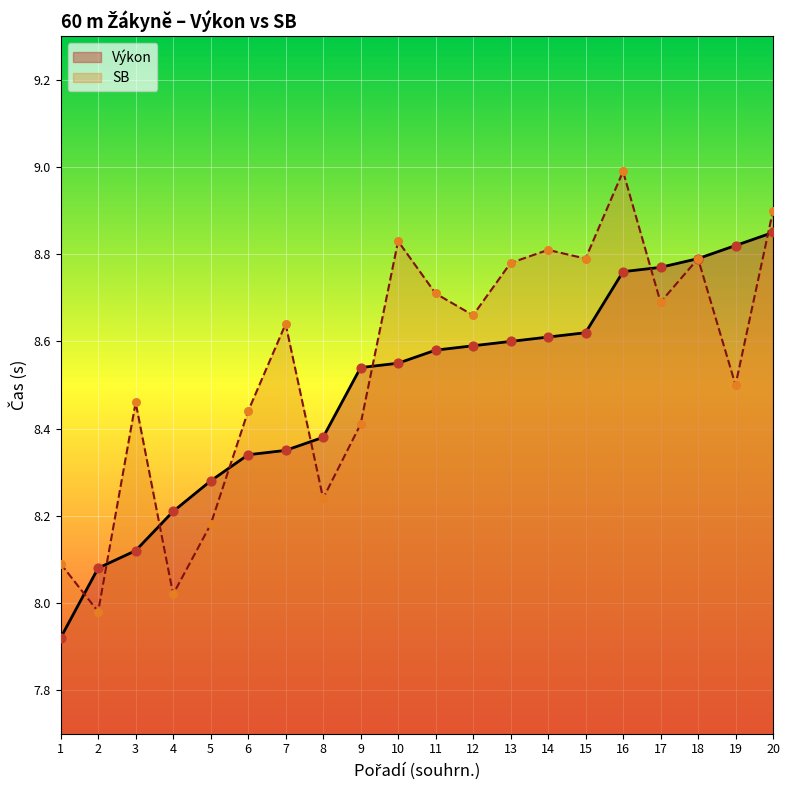

What is the total value across all series at 12?

17.2